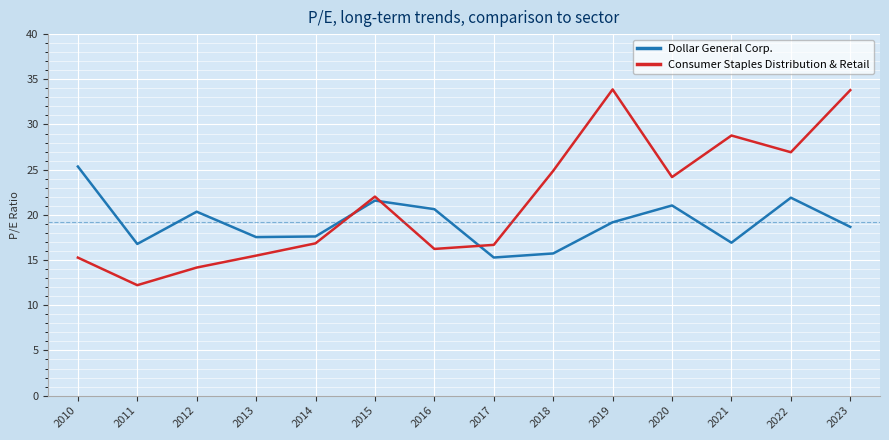

Which series ends up on top after the final intersection of Dollar General Corp. and Consumer Staples Distribution & Retail?

Consumer Staples Distribution & Retail